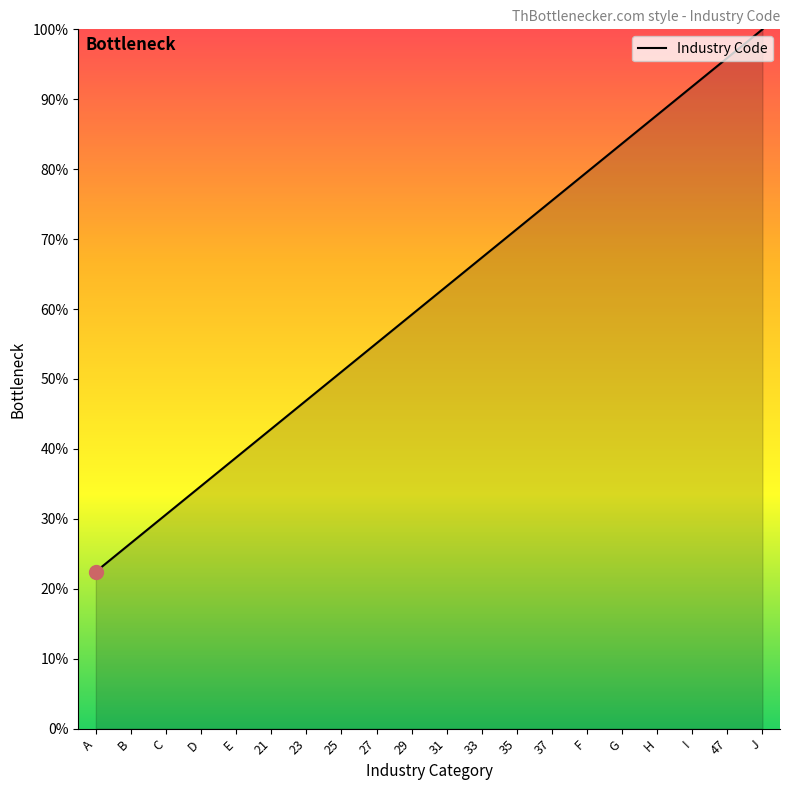

Reading right to left, extract all data points from this chart.

J=100.0	47=95.9	I=91.8	H=87.8	G=83.7	F=79.6	37=75.5	35=71.4	33=67.3	31=63.3	29=59.2	27=55.1	25=51.0	23=46.9	21=42.9	E=38.8	D=34.7	C=30.6	B=26.5	A=22.4